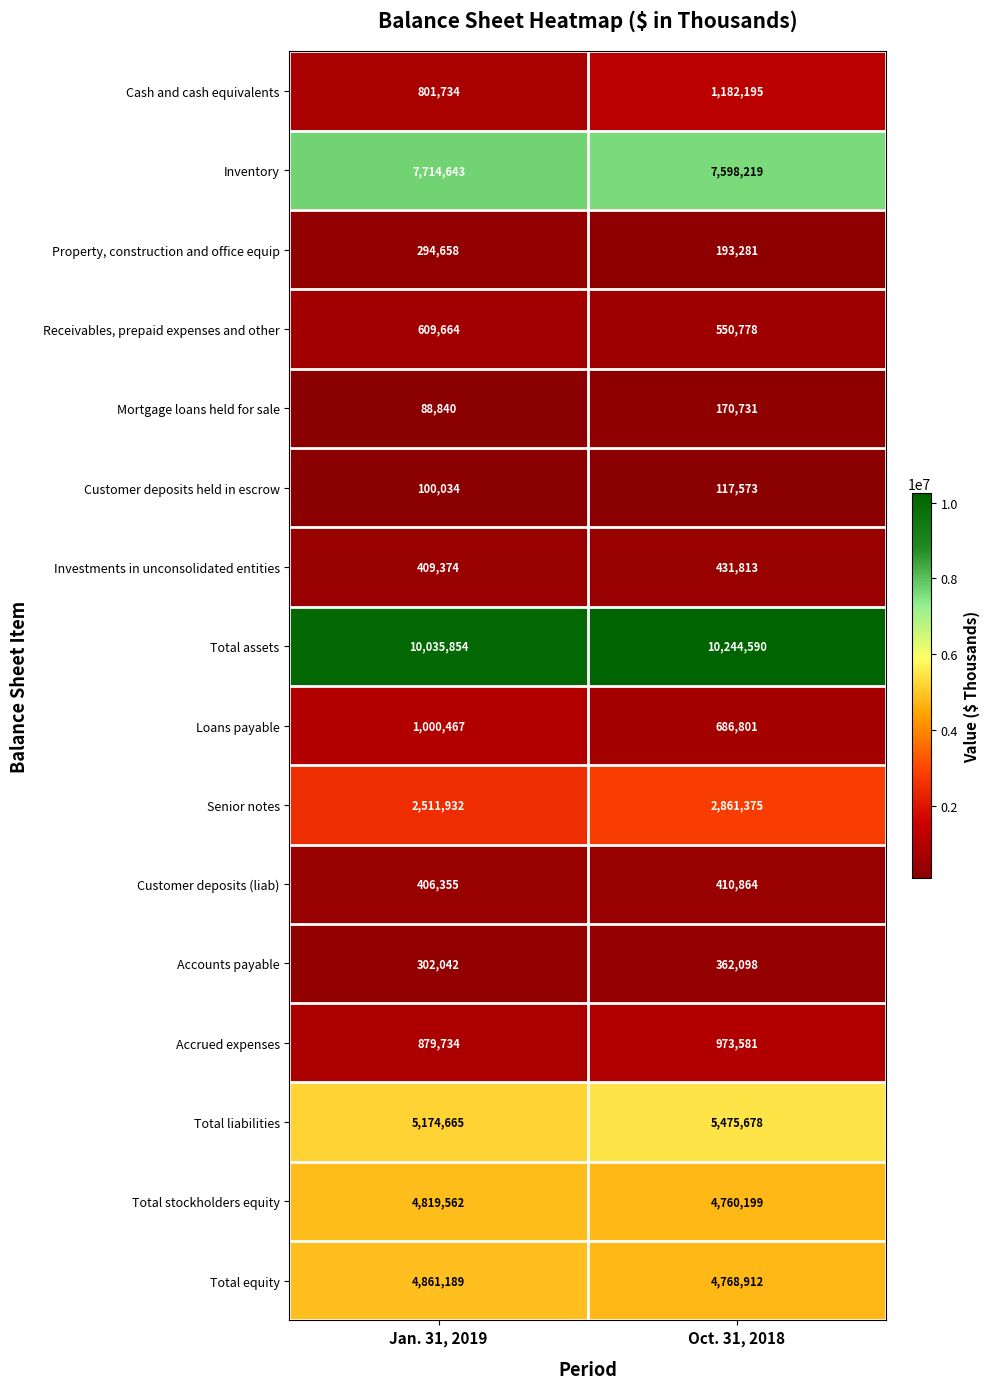

At which label is Customer deposits (liab) closest to 408609?

Jan. 31, 2019